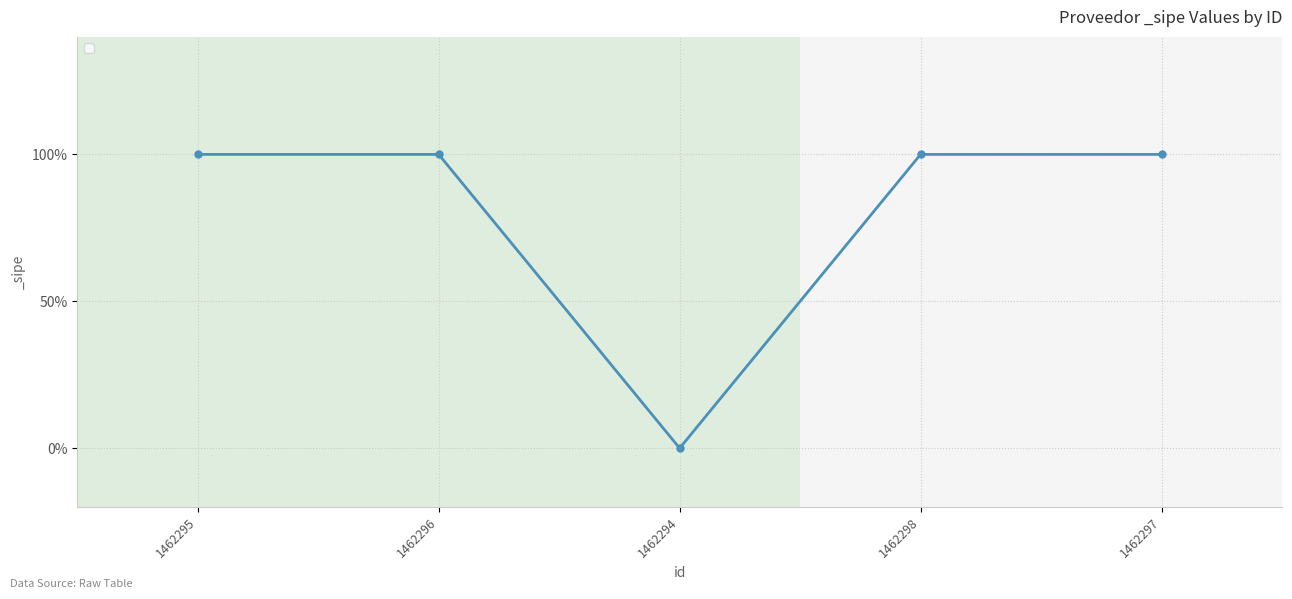

Reading left to right, extract all data points from this chart.

1	1	0	1	1